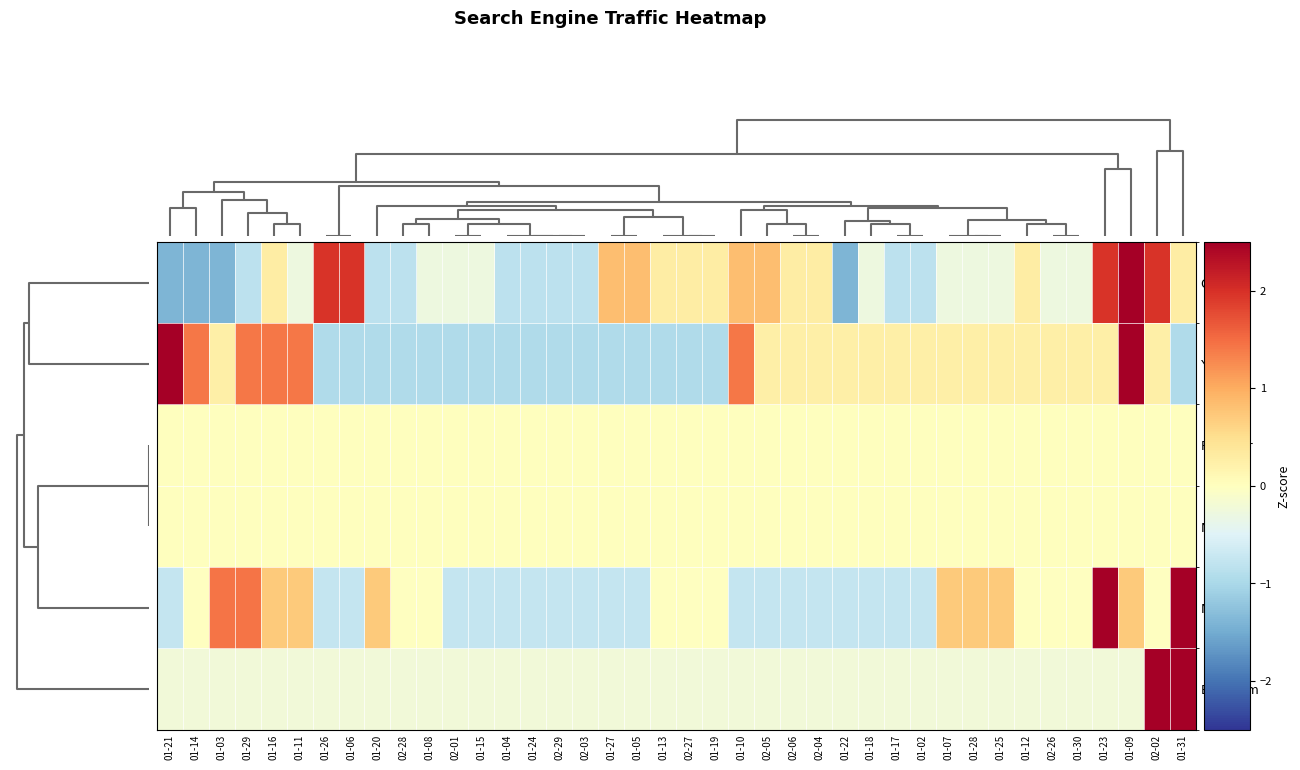

Reading right to left, list all the values displayed in this chart.

Google: 01-31=0.3	02-02=2.0	01-09=2.5	01-23=2.0	01-30=-0.3	02-26=-0.3	01-12=0.3	01-25=-0.3	01-28=-0.3	01-07=-0.3	01-02=-0.8	01-17=-0.8	01-18=-0.3	01-22=-1.4	02-04=0.3	02-06=0.3	02-05=0.8	01-10=0.8	01-19=0.3	02-27=0.3	01-13=0.3	01-05=0.8	01-27=0.8	02-03=-0.8	02-29=-0.8	01-24=-0.8	01-04=-0.8	01-15=-0.3	02-01=-0.3	01-08=-0.3	02-28=-0.8	01-20=-0.8	01-06=2.0	01-26=2.0	01-11=-0.3	01-16=0.3	01-29=-0.8	01-03=-1.4	01-14=-1.4	01-21=-1.4
Yandex: 01-31=-0.9	02-02=0.2	01-09=2.6	01-23=0.2	01-30=0.2	02-26=0.2	01-12=0.2	01-25=0.2	01-28=0.2	01-07=0.2	01-02=0.2	01-17=0.2	01-18=0.2	01-22=0.2	02-04=0.2	02-06=0.2	02-05=0.2	01-10=1.4	01-19=-0.9	02-27=-0.9	01-13=-0.9	01-05=-0.9	01-27=-0.9	02-03=-0.9	02-29=-0.9	01-24=-0.9	01-04=-0.9	01-15=-0.9	02-01=-0.9	01-08=-0.9	02-28=-0.9	01-20=-0.9	01-06=-0.9	01-26=-0.9	01-11=1.4	01-16=1.4	01-29=1.4	01-03=0.2	01-14=1.4	01-21=2.6
Rambler: 01-31=0.0	02-02=0.0	01-09=0.0	01-23=0.0	01-30=0.0	02-26=0.0	01-12=0.0	01-25=0.0	01-28=0.0	01-07=0.0	01-02=0.0	01-17=0.0	01-18=0.0	01-22=0.0	02-04=0.0	02-06=0.0	02-05=0.0	01-10=0.0	01-19=0.0	02-27=0.0	01-13=0.0	01-05=0.0	01-27=0.0	02-03=0.0	02-29=0.0	01-24=0.0	01-04=0.0	01-15=0.0	02-01=0.0	01-08=0.0	02-28=0.0	01-20=0.0	01-06=0.0	01-26=0.0	01-11=0.0	01-16=0.0	01-29=0.0	01-03=0.0	01-14=0.0	01-21=0.0
Nigma: 01-31=0.0	02-02=0.0	01-09=0.0	01-23=0.0	01-30=0.0	02-26=0.0	01-12=0.0	01-25=0.0	01-28=0.0	01-07=0.0	01-02=0.0	01-17=0.0	01-18=0.0	01-22=0.0	02-04=0.0	02-06=0.0	02-05=0.0	01-10=0.0	01-19=0.0	02-27=0.0	01-13=0.0	01-05=0.0	01-27=0.0	02-03=0.0	02-29=0.0	01-24=0.0	01-04=0.0	01-15=0.0	02-01=0.0	01-08=0.0	02-28=0.0	01-20=0.0	01-06=0.0	01-26=0.0	01-11=0.0	01-16=0.0	01-29=0.0	01-03=0.0	01-14=0.0	01-21=0.0
Mail.ru: 01-31=3.6	02-02=-0.0	01-09=0.7	01-23=2.9	01-30=-0.0	02-26=-0.0	01-12=-0.0	01-25=0.7	01-28=0.7	01-07=0.7	01-02=-0.7	01-17=-0.7	01-18=-0.7	01-22=-0.7	02-04=-0.7	02-06=-0.7	02-05=-0.7	01-10=-0.7	01-19=-0.0	02-27=-0.0	01-13=-0.0	01-05=-0.7	01-27=-0.7	02-03=-0.7	02-29=-0.7	01-24=-0.7	01-04=-0.7	01-15=-0.7	02-01=-0.7	01-08=-0.0	02-28=-0.0	01-20=0.7	01-06=-0.7	01-26=-0.7	01-11=0.7	01-16=0.7	01-29=1.4	01-03=1.4	01-14=-0.0	01-21=-0.7
Bing.com: 01-31=4.4	02-02=4.4	01-09=-0.2	01-23=-0.2	01-30=-0.2	02-26=-0.2	01-12=-0.2	01-25=-0.2	01-28=-0.2	01-07=-0.2	01-02=-0.2	01-17=-0.2	01-18=-0.2	01-22=-0.2	02-04=-0.2	02-06=-0.2	02-05=-0.2	01-10=-0.2	01-19=-0.2	02-27=-0.2	01-13=-0.2	01-05=-0.2	01-27=-0.2	02-03=-0.2	02-29=-0.2	01-24=-0.2	01-04=-0.2	01-15=-0.2	02-01=-0.2	01-08=-0.2	02-28=-0.2	01-20=-0.2	01-06=-0.2	01-26=-0.2	01-11=-0.2	01-16=-0.2	01-29=-0.2	01-03=-0.2	01-14=-0.2	01-21=-0.2